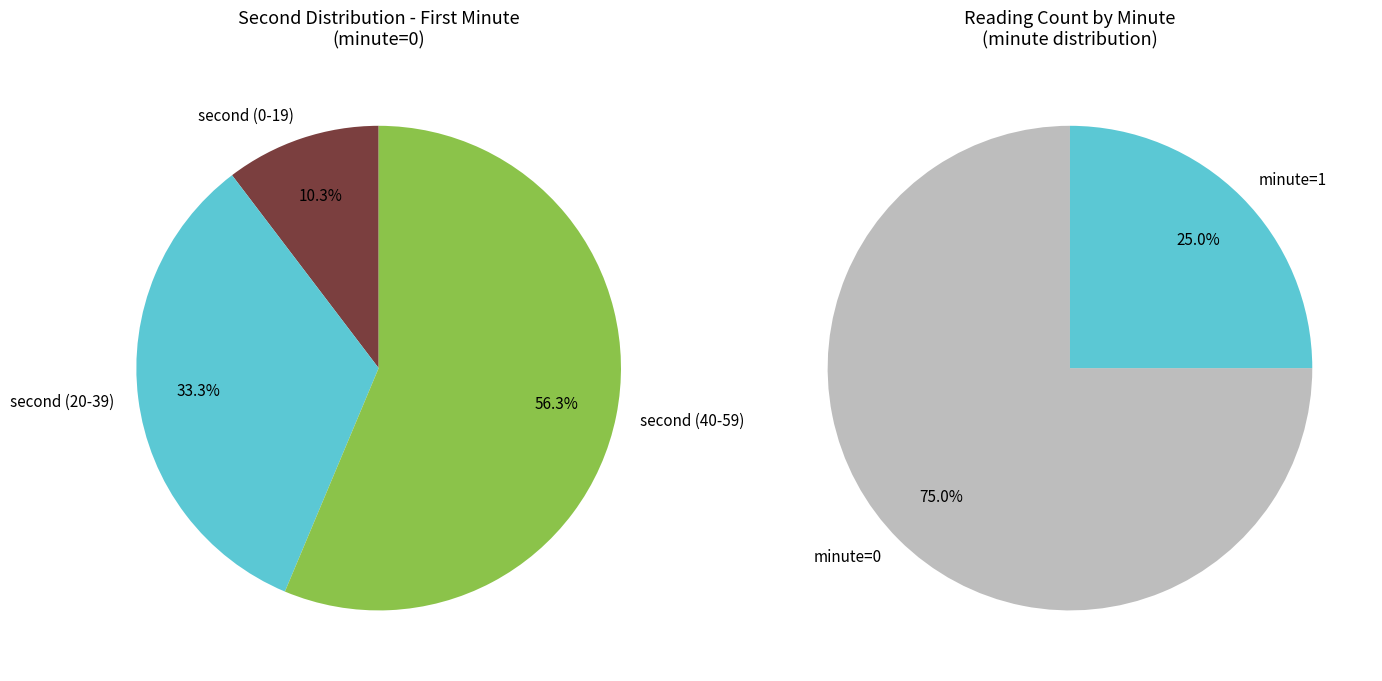

What is the change in value from 14 to 52?

+38